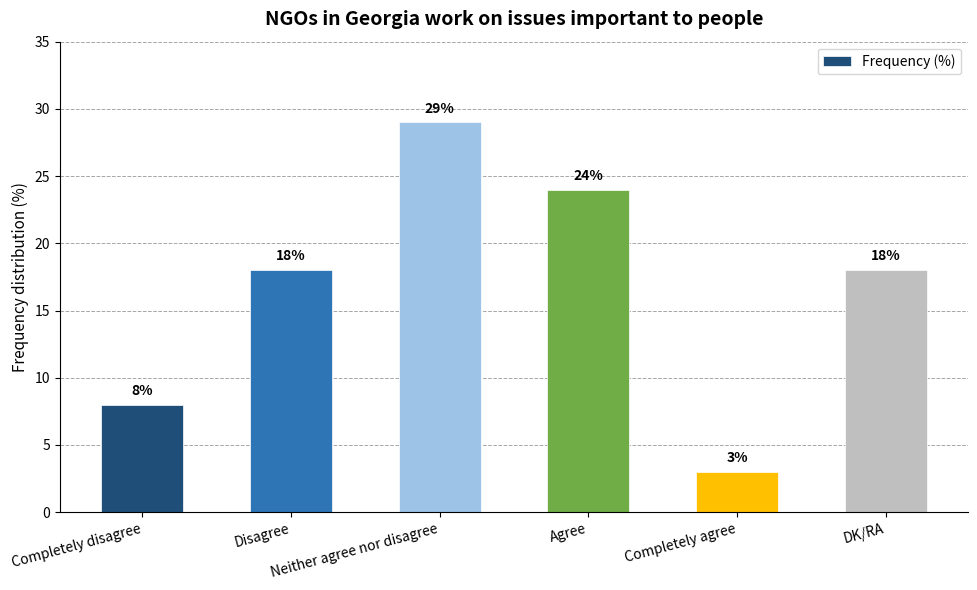

What is the difference between the maximum and second lowest values?

21